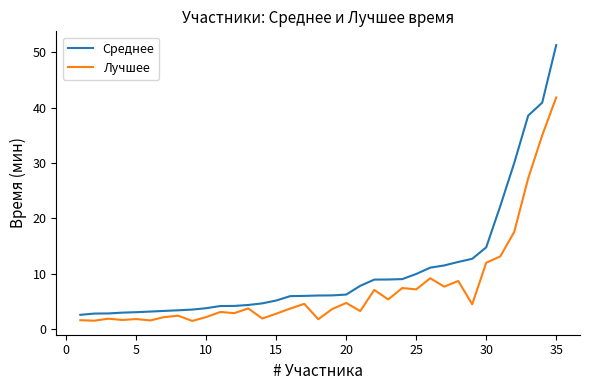

List the series in order of their peak value, lowest first.

Лучшее, Среднее